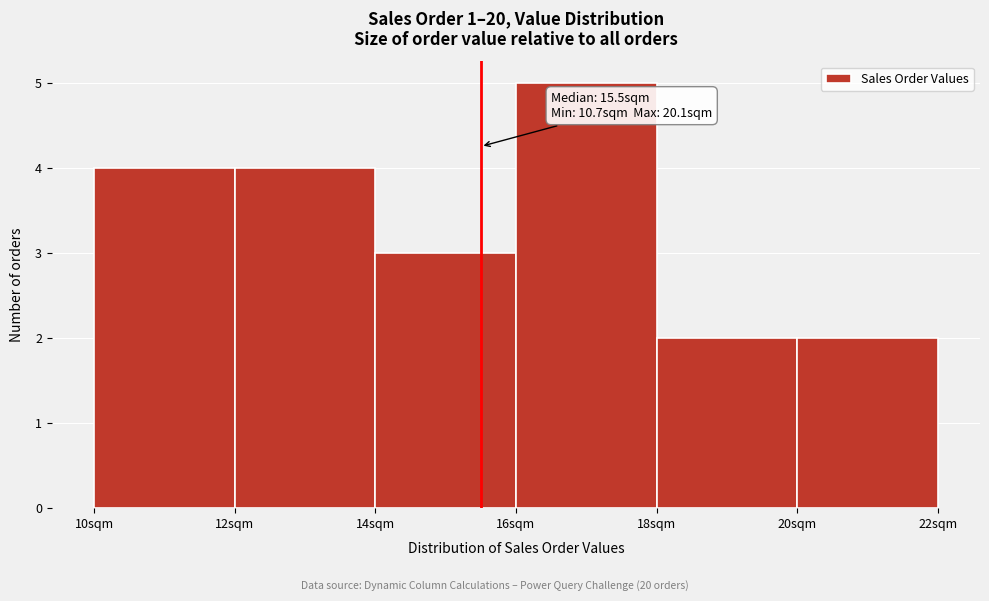

Over which range of the x-axis is the bar tallest?

16 to 18